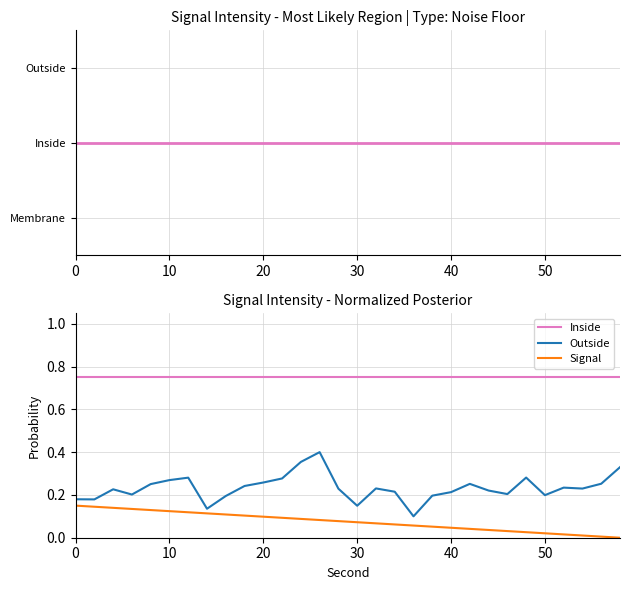

Which series has the largest total across all categories?

Inside